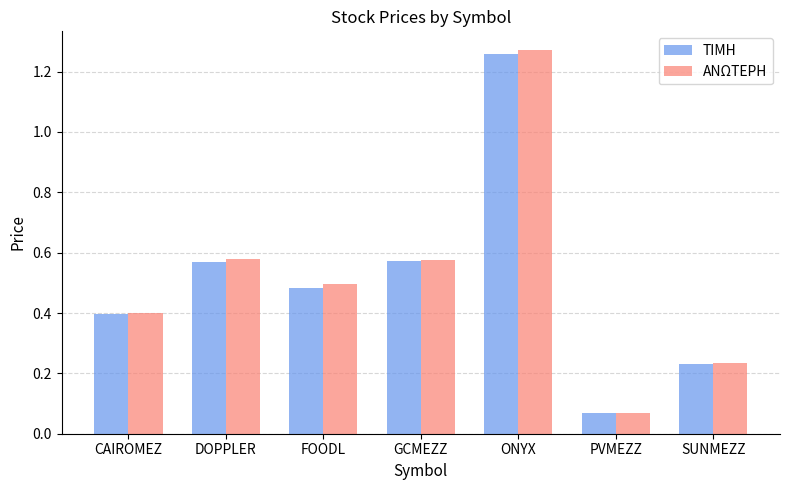

Which series changed the most between GCMEZZ and PVMEZZ?

ΑΝΩΤΕΡΗ